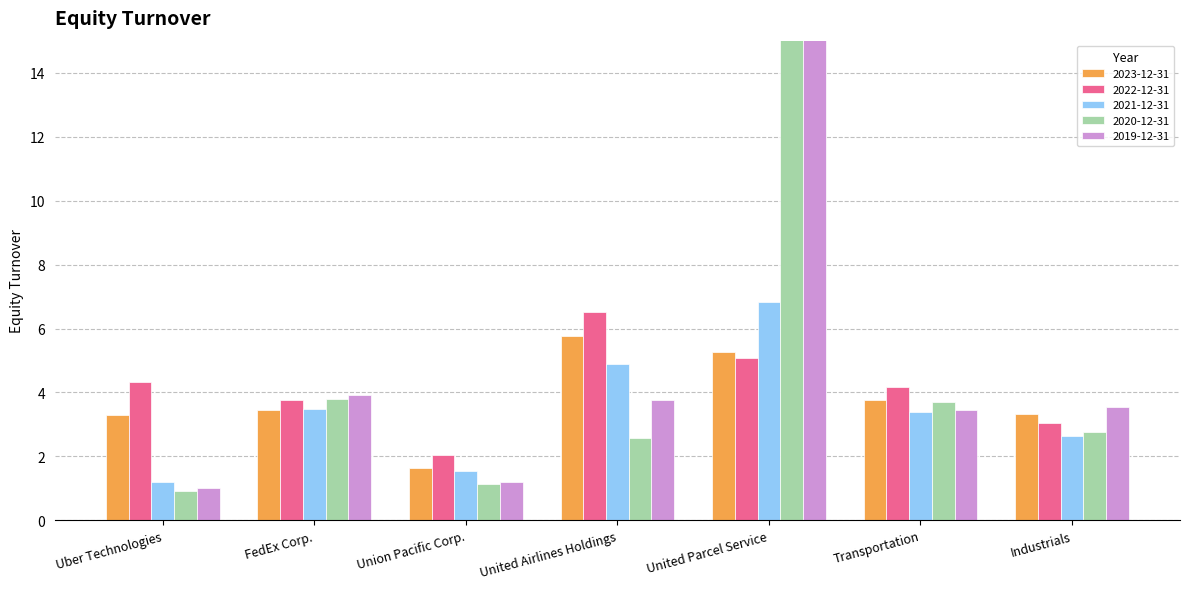

What is the value of the 2021-12-31 bar at the 1st from the left?

1.2